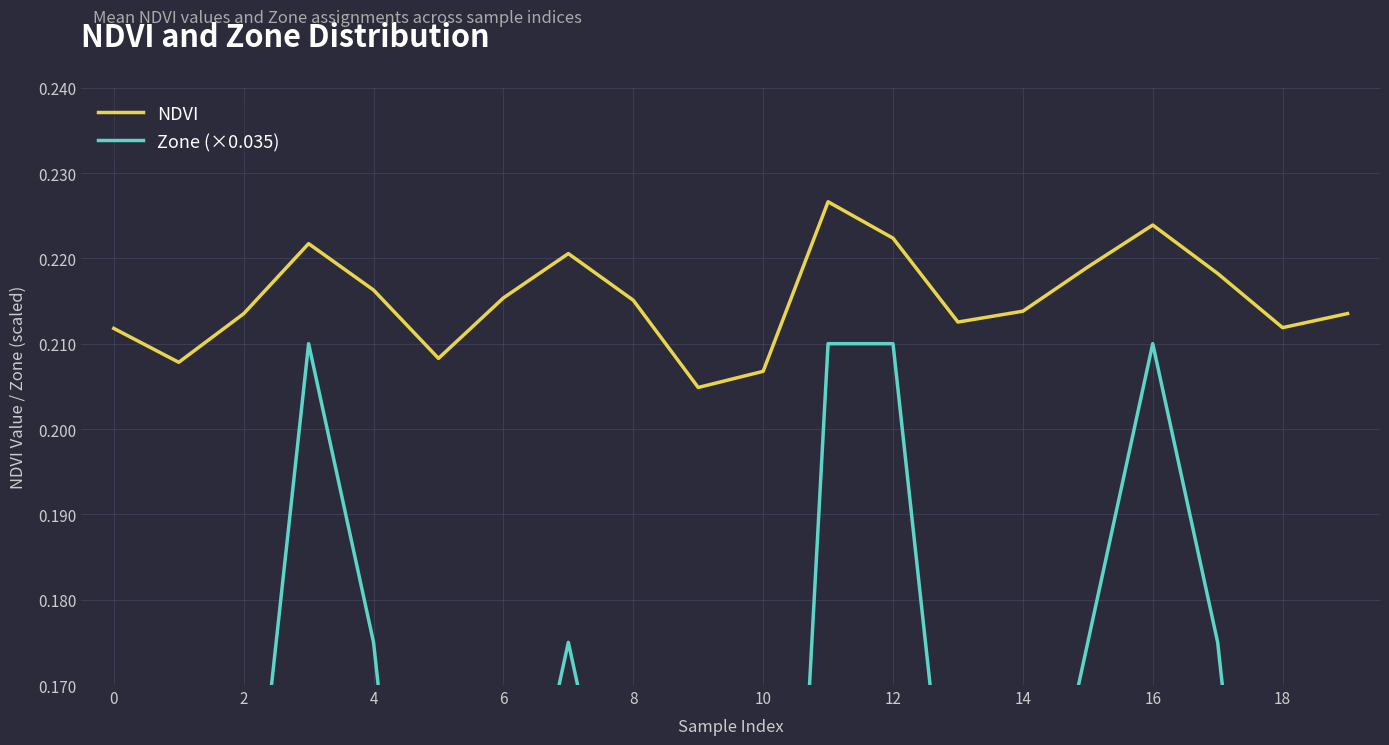

The Zone (×0.035) series shows 0.2 at 8. True or false?

False